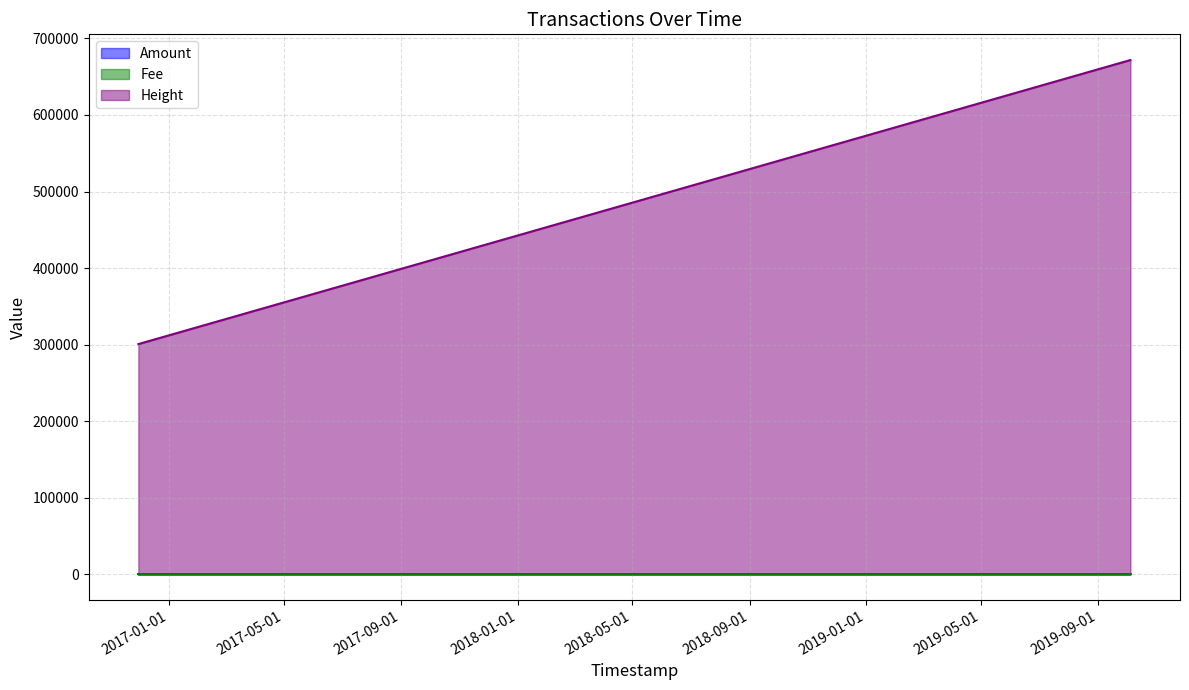

True or false: Height and Amount cross at least once.

False